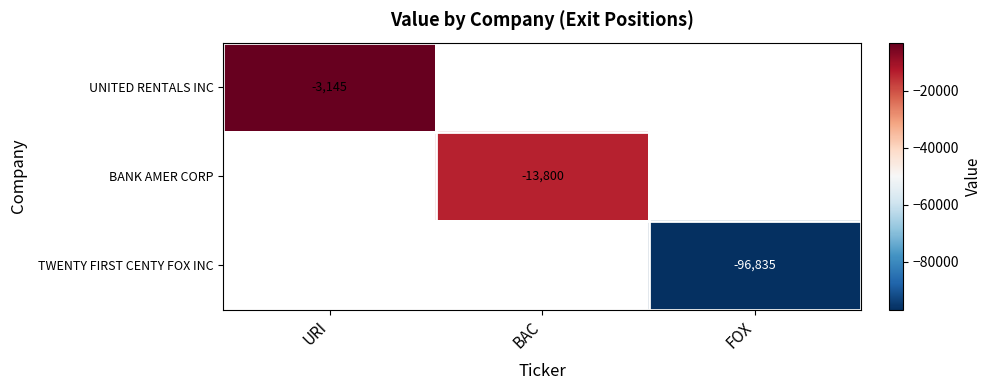

Count the number of categories in the chart.

3